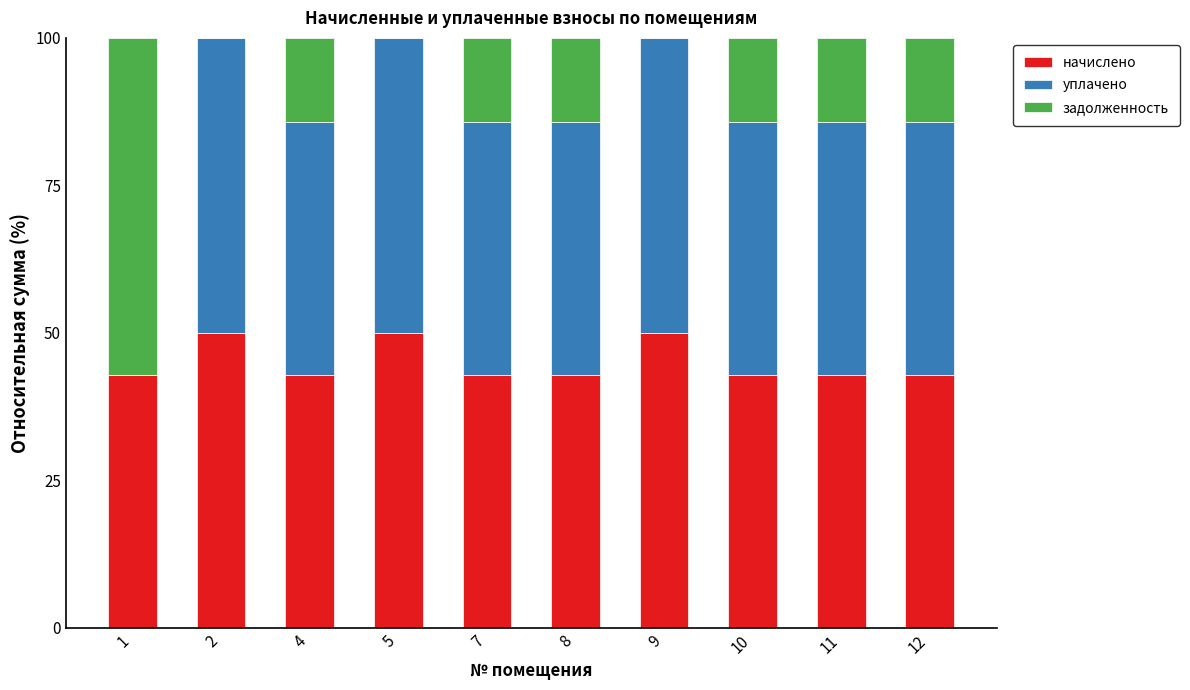

The начислено series shows 50.0 at 2. True or false?

True